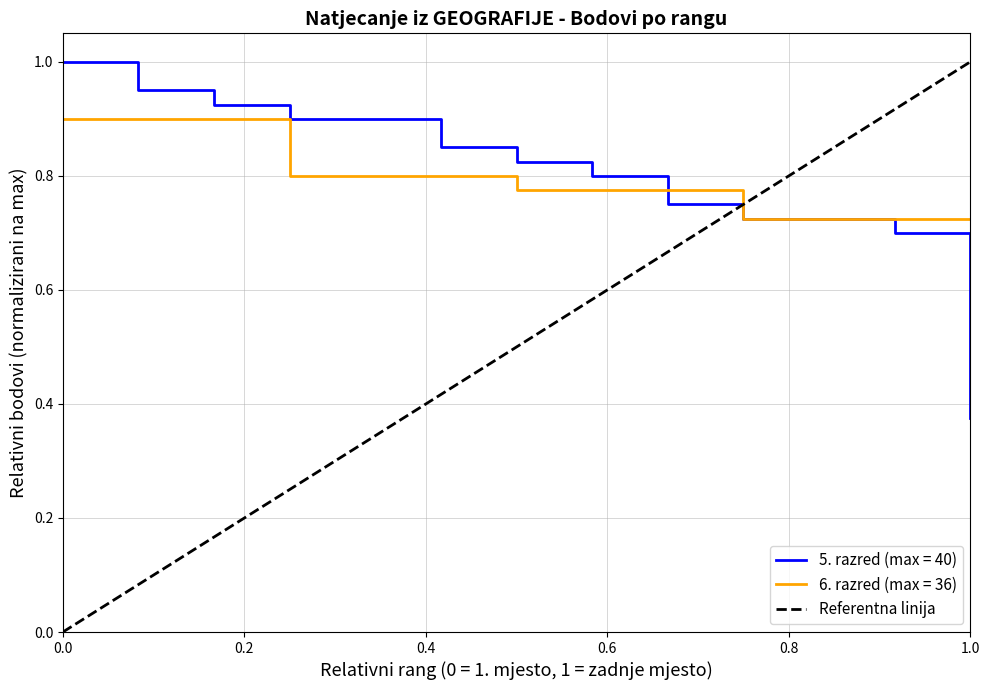

At which label does 5. razred (max = 40) reach its minimum?

1.0